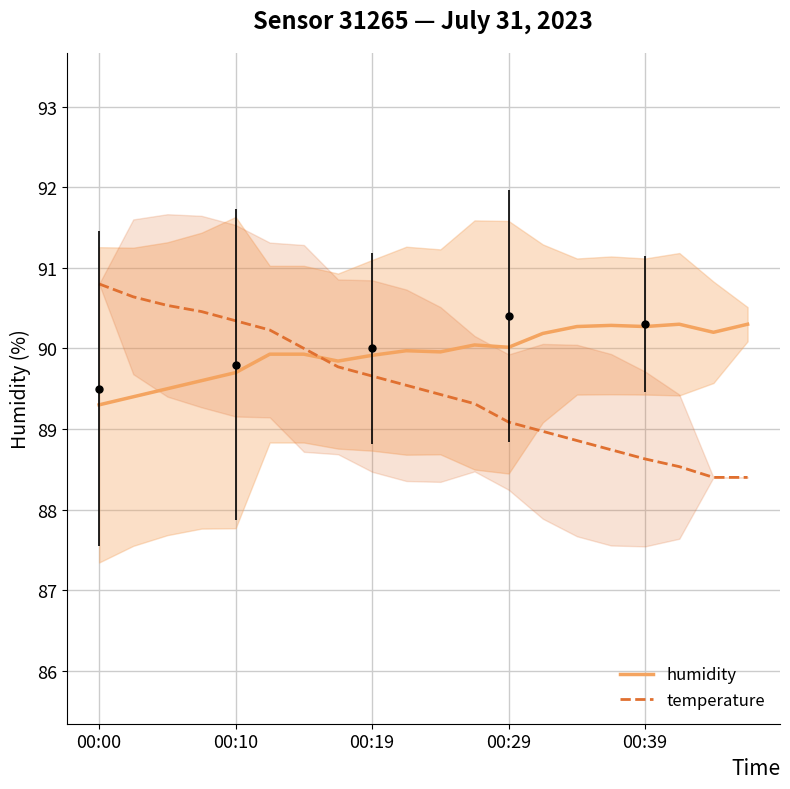

What is the difference between the maximum and second lowest values in the humidity series?

0.9